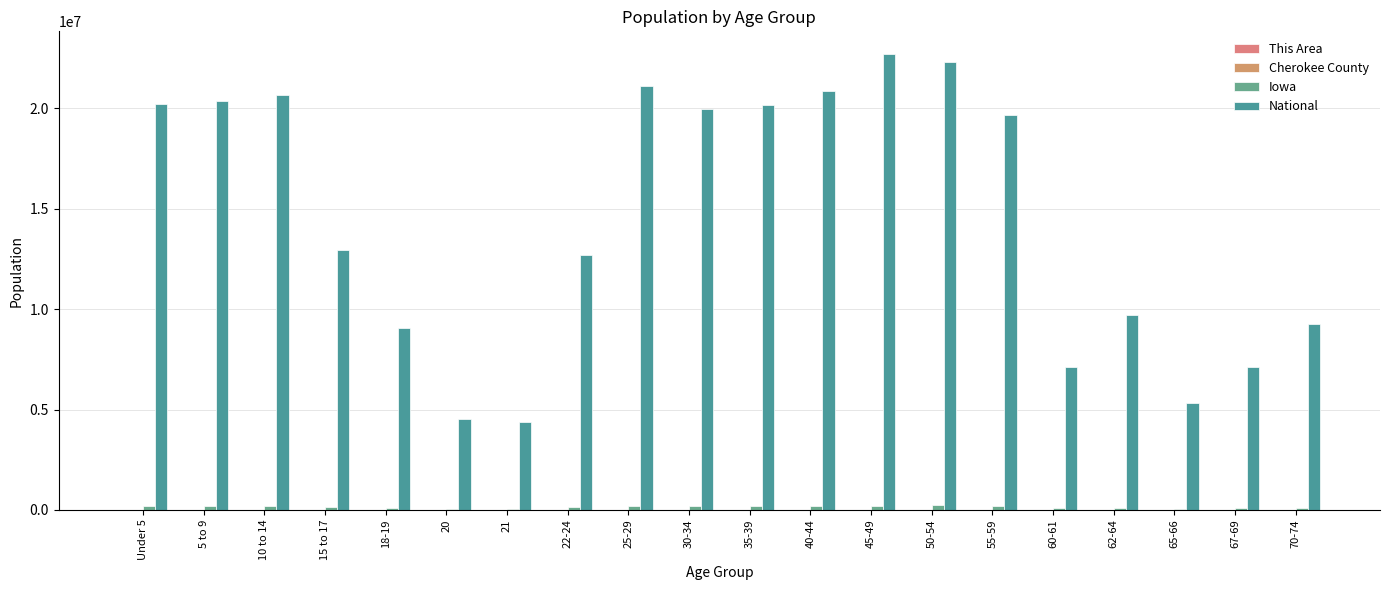

Reading left to right, transcribe all the data shown in this chart.

This Area: 350	312	296	197	127	50	55	158	314	294	290	292	411	432	444	156	213	113	160	247
Cherokee County: 681	676	715	483	239	107	98	332	606	583	554	642	935	1034	1024	336	423	240	365	528
Iowa: 202123	200646	200904	124320	92517	47227	44695	121428	197843	184740	177148	187400	216482	223244	204393	72152	96205	52304	72061	100291
National: 20201362	20348657	20677194	12954254	9086089	4519129	4354294	12712576	21101849	19962099	20179642	20890964	22708591	22298125	19664805	7113727	9704197	5319902	7115361	9278166